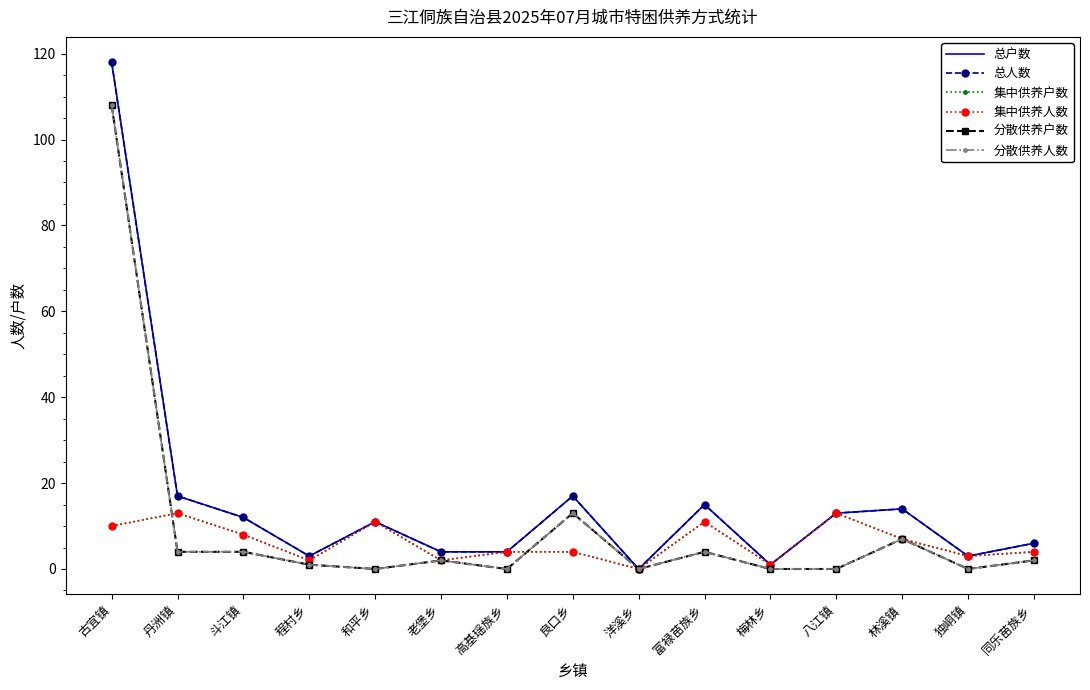

True or false: 总户数 and 分散供养人数 intersect in this chart.

False